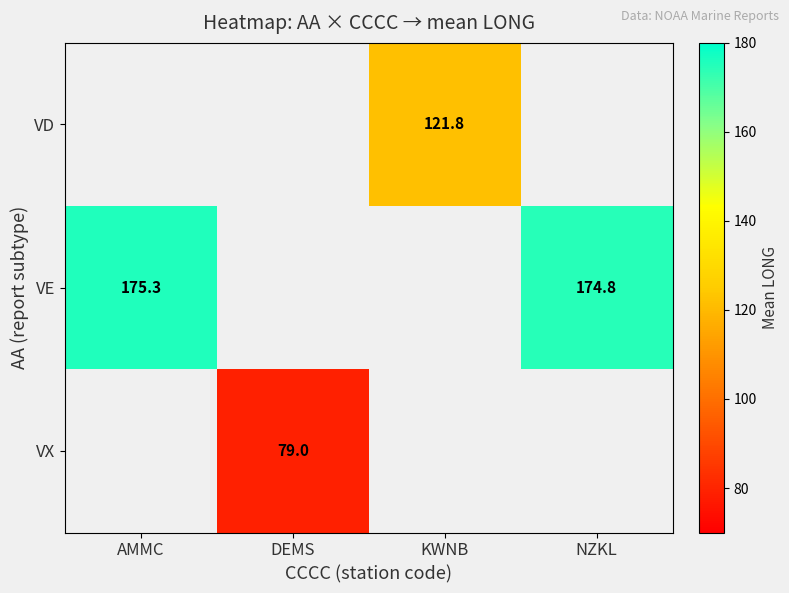

Which label corresponds to the largest value in the chart?

AMMC